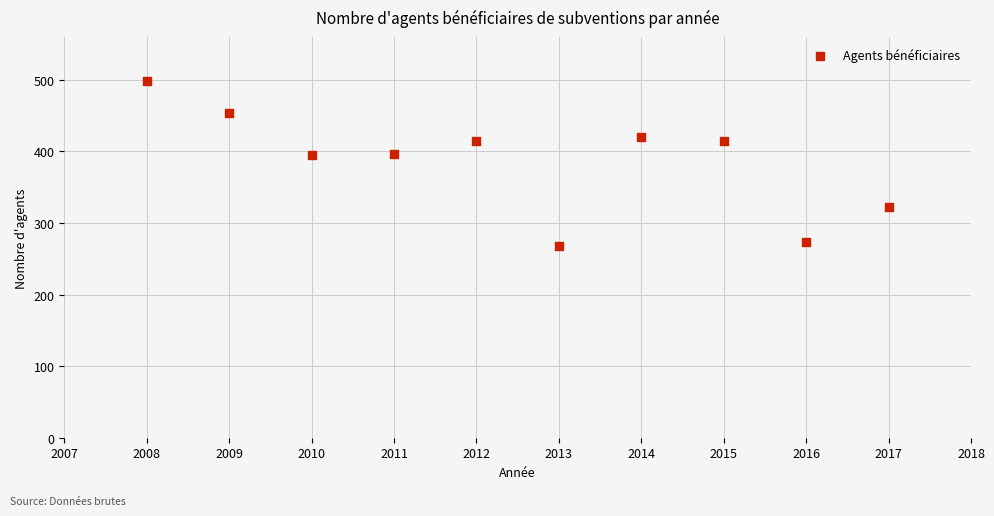

What is the average X value?

2012